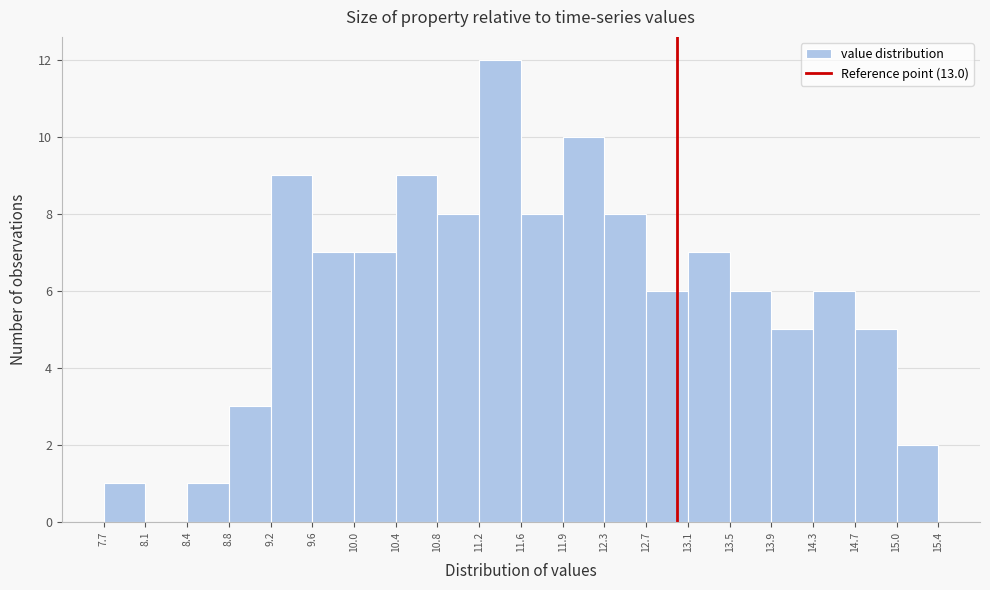

Reading left to right, transcribe this chart: for each bar, give the range it covers on the x-axis and its height. The values are not printed on the chart, so give them approximately, as read against the axis.

7.7 to 8.1: 1
8.1 to 8.4: 0
8.4 to 8.8: 1
8.8 to 9.2: 3
9.2 to 9.6: 9
9.6 to 10.0: 7
10.0 to 10.4: 7
10.4 to 10.8: 9
10.8 to 11.2: 8
11.2 to 11.6: 12
11.6 to 11.9: 8
11.9 to 12.3: 10
12.3 to 12.7: 8
12.7 to 13.1: 6
13.1 to 13.5: 7
13.5 to 13.9: 6
13.9 to 14.3: 5
14.3 to 14.7: 6
14.7 to 15.0: 5
15.0 to 15.4: 2